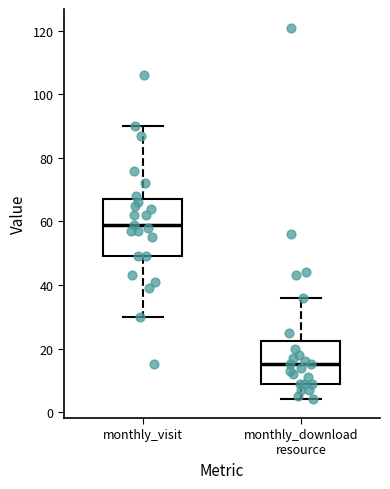

Reading left to right, transcribe this box plot: for each box, give where its median line is, the range the box spans, and where its two whiskers end, as read against the y-axis. The values are not printed on the chart, so give them approximately, as read against the axis.

monthly_visit: median 60, box 50 to 68, whiskers 30 to 90
monthly_download resource: median 16, box 10 to 22, whiskers 4 to 36